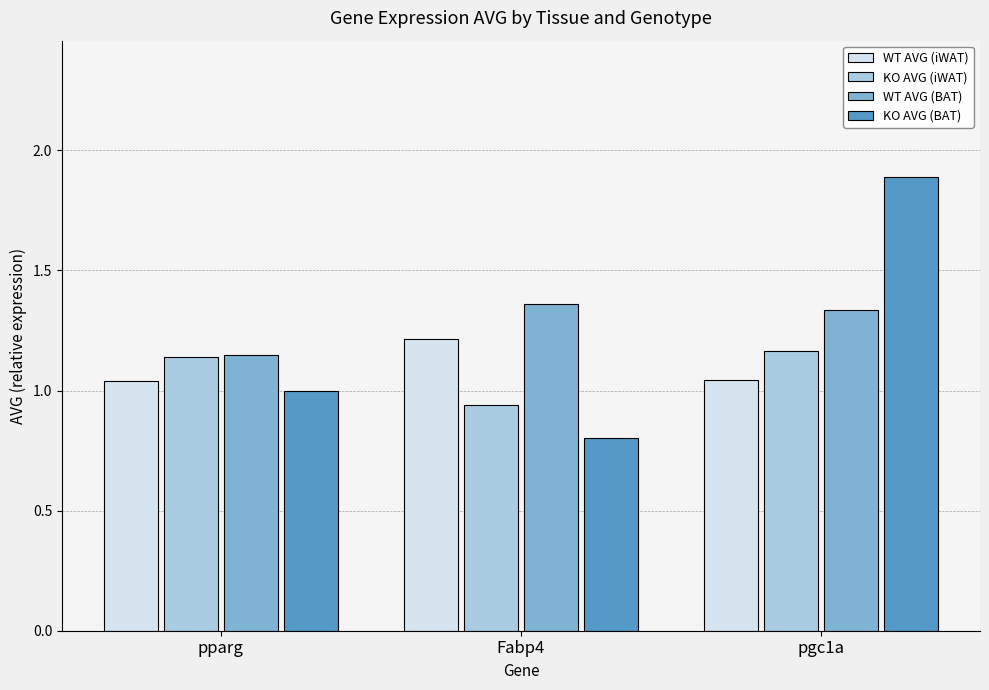

At Fabp4, list the series in order from largest to smallest.

WT AVG (BAT), WT AVG (iWAT), KO AVG (iWAT), KO AVG (BAT)